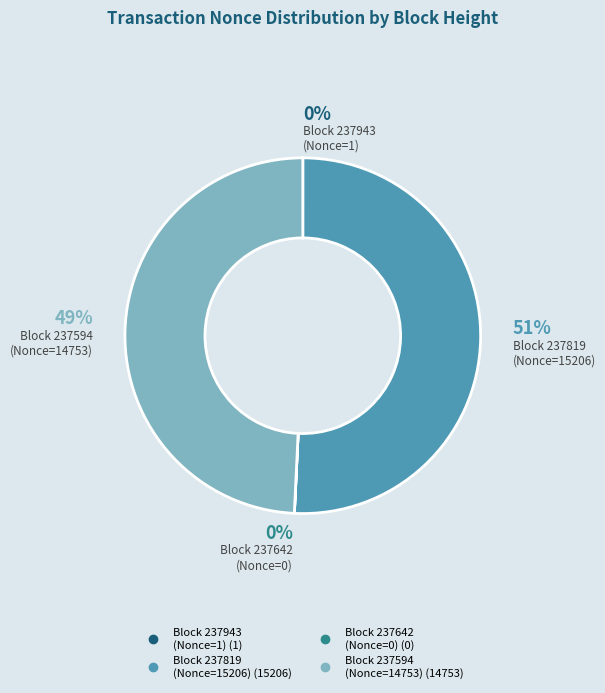

To the nearest percent, what is the combined percentage of 237642 and 237819?

51%